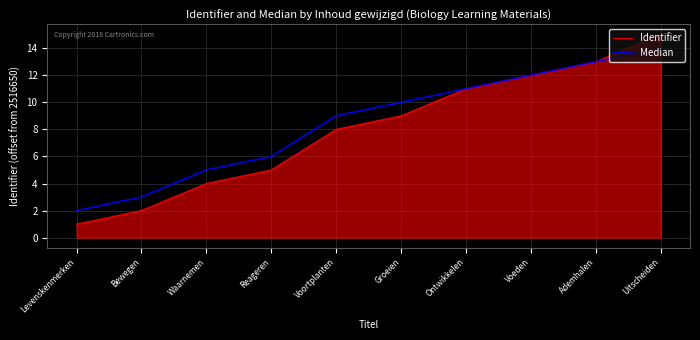

What position from the right is Levenskenmerken?

10